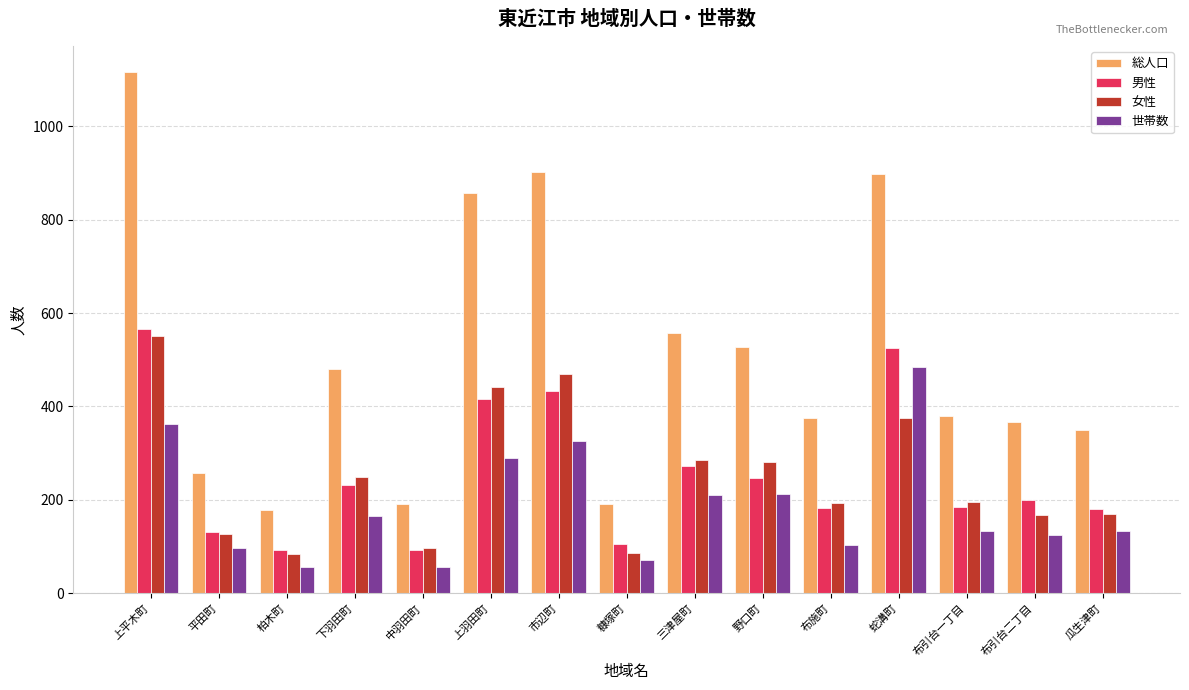

What is the difference between the maximum and minimum values in the 女性 series?

467